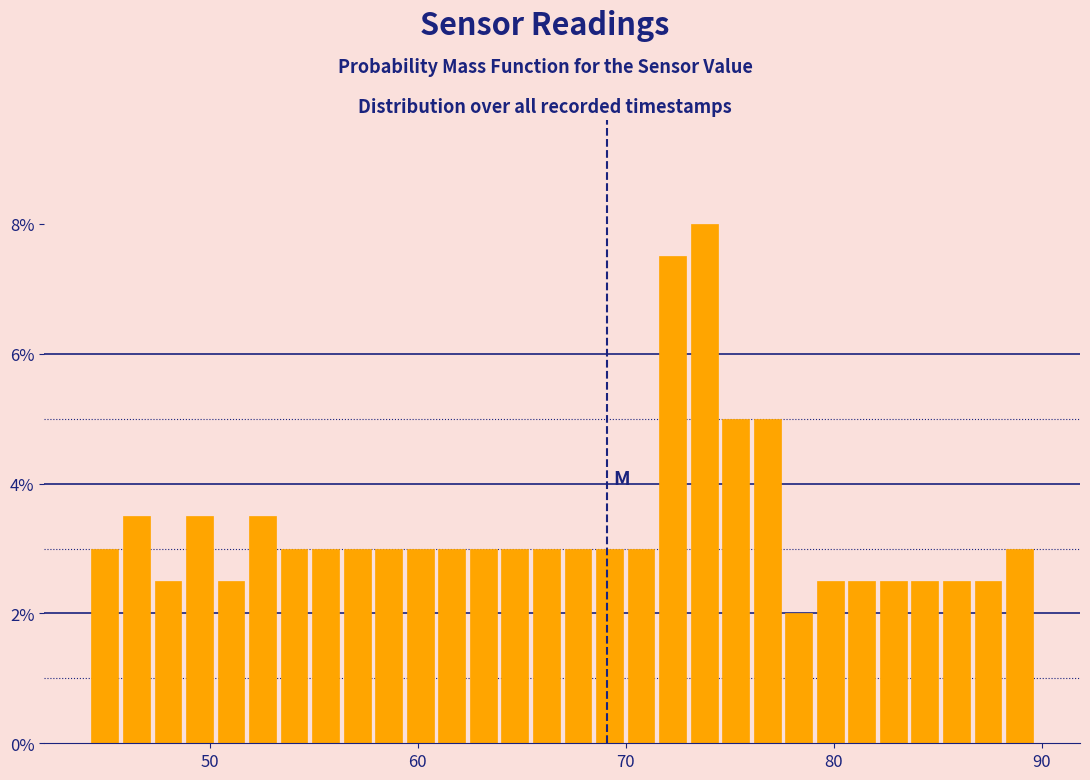

Around what value on the x-axis is the tallest bar? Give the approximate position of its centre, as read against the axis.

74